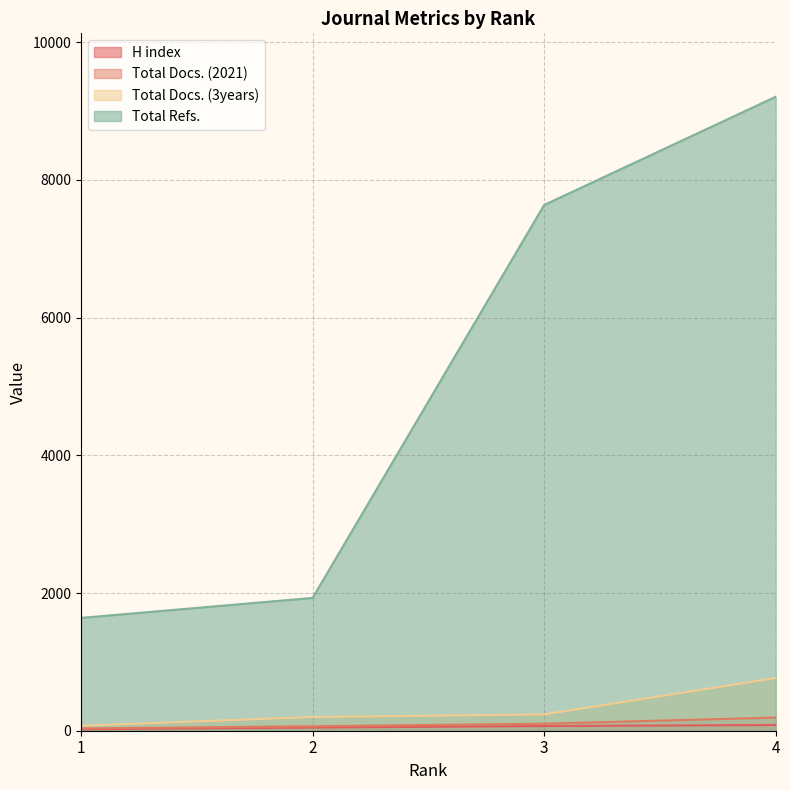

Reading left to right, list all the values displayed in this chart.

H index: 1=22	2=46	3=68	4=83
Total Docs. (2021): 1=33	2=65	3=102	4=191
Total Docs. (3years): 1=72	2=199	3=237	4=765
Total Refs.: 1=1639	2=1929	3=7636	4=9208